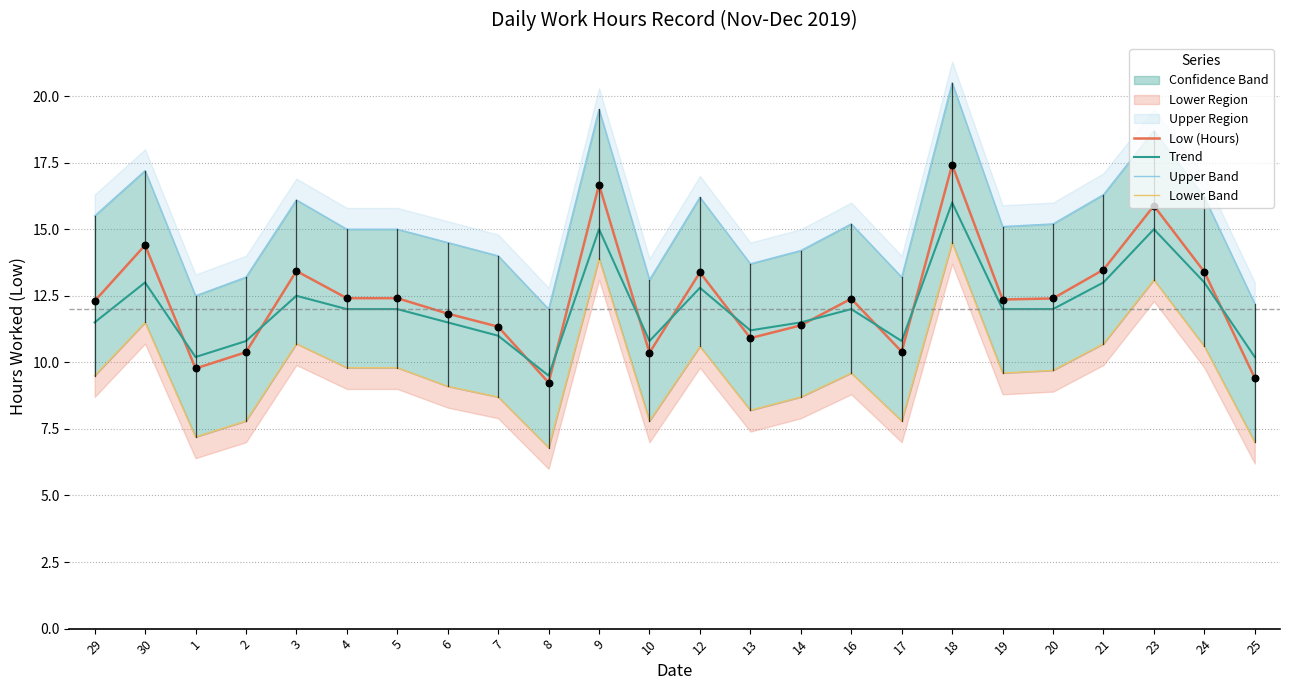

Which series has the largest total across all categories?

Upper Band